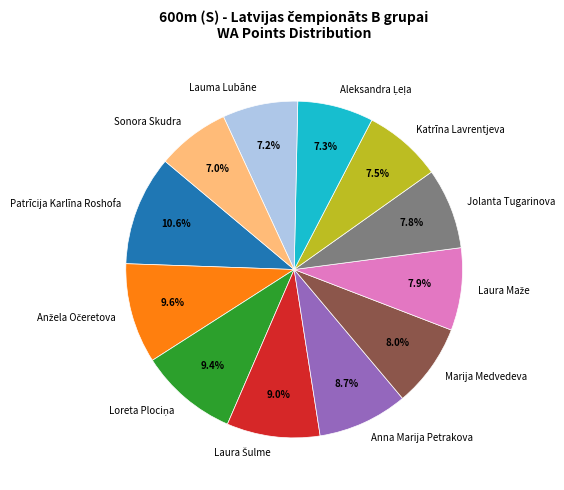

Does any single category account for the majority?

No